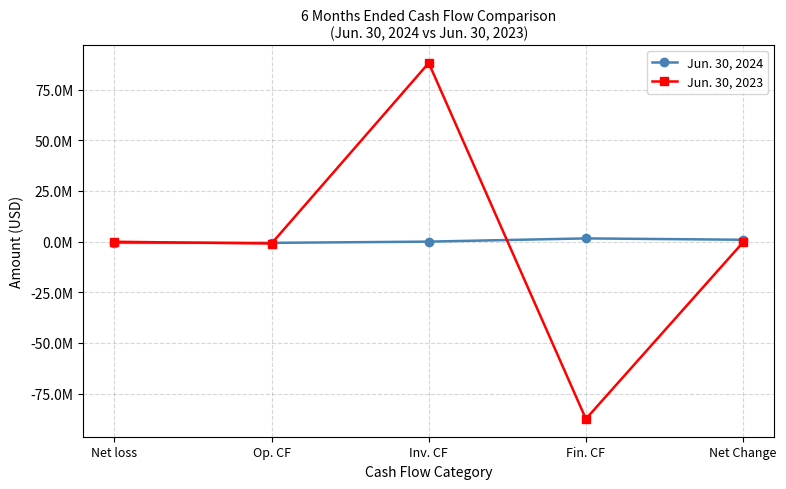

What is the sum of all Jun. 30, 2024 values?

1140300